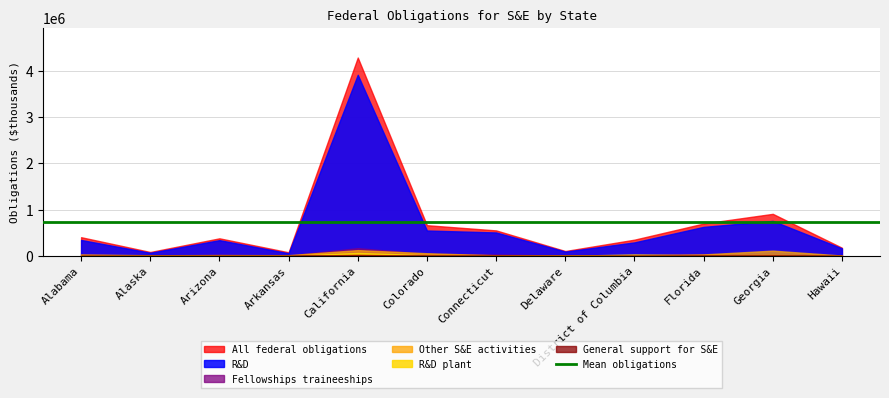

What is the value of the Other S&E activities point at the 1st from the left?

29846.3